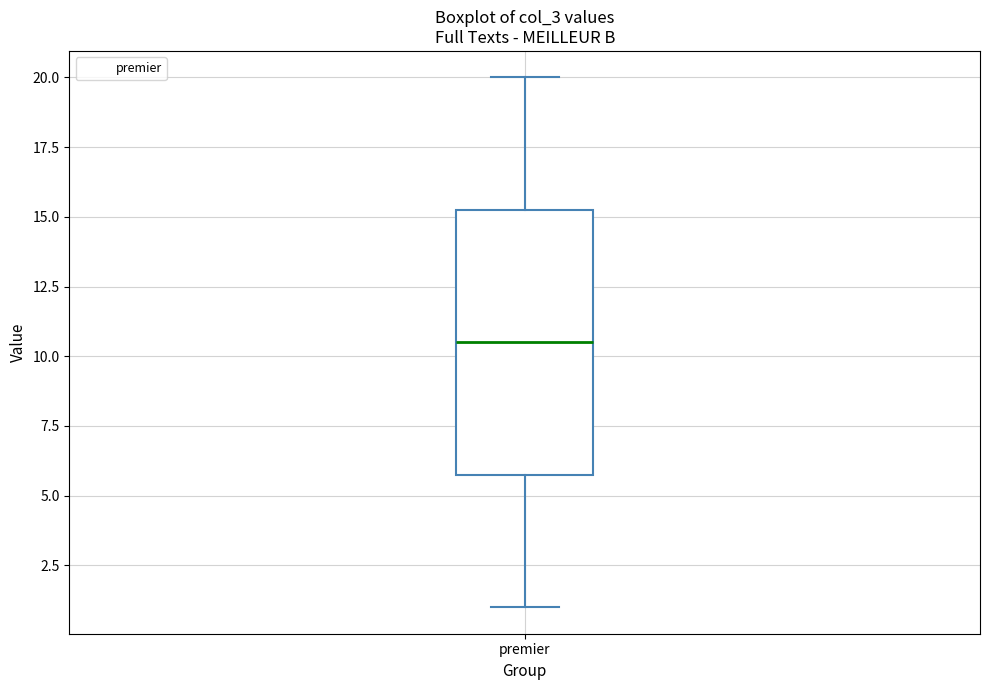

Read this box plot against the y-axis: the position of the median line, the range covered by the box, and the ends of both whiskers. The values are not printed on the chart, so give them approximately, as read against the axis.

median 10.5, box 6.0 to 15.5, whiskers 1.0 to 20.0